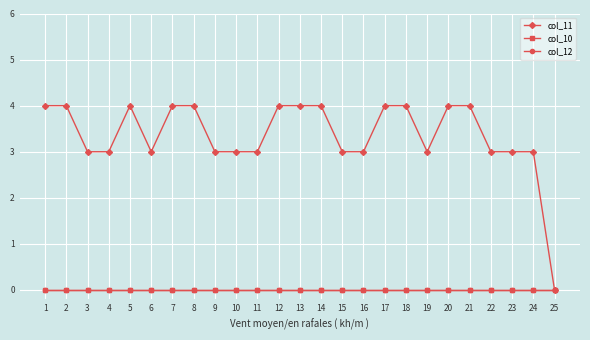

Is this an area chart (filled region under the line)?

No